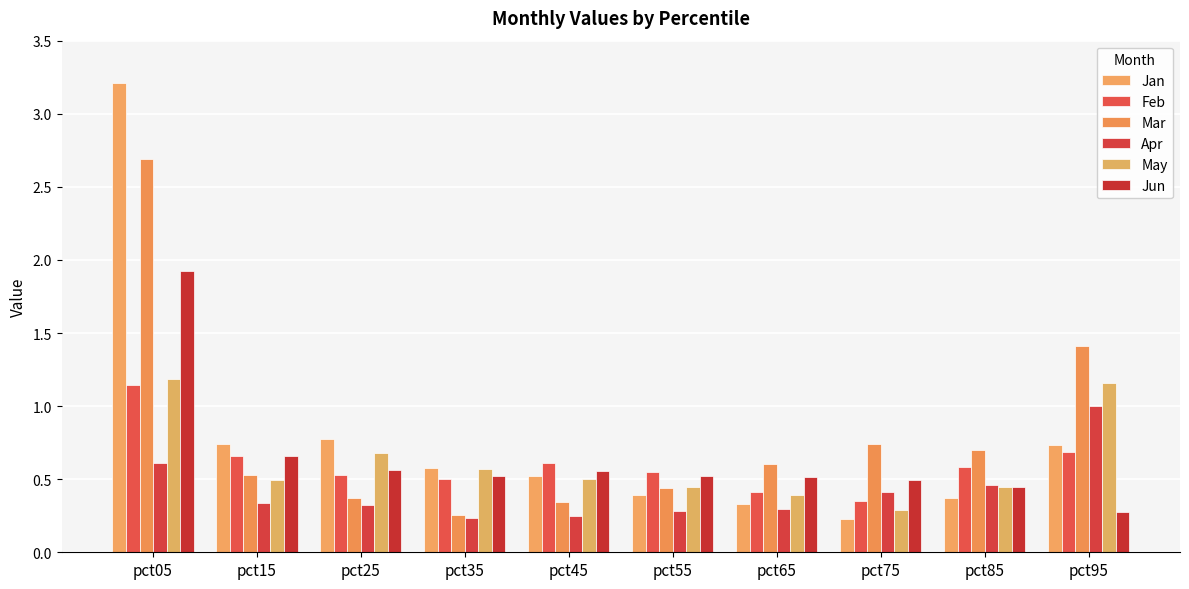

Reading left to right, transcribe all the data shown in this chart.

Jan: 3.2	0.7	0.8	0.6	0.5	0.4	0.3	0.2	0.4	0.7
Feb: 1.1	0.7	0.5	0.5	0.6	0.5	0.4	0.4	0.6	0.7
Mar: 2.7	0.5	0.4	0.3	0.3	0.4	0.6	0.7	0.7	1.4
Apr: 0.6	0.3	0.3	0.2	0.2	0.3	0.3	0.4	0.5	1.0
May: 1.2	0.5	0.7	0.6	0.5	0.4	0.4	0.3	0.4	1.2
Jun: 1.9	0.7	0.6	0.5	0.6	0.5	0.5	0.5	0.4	0.3